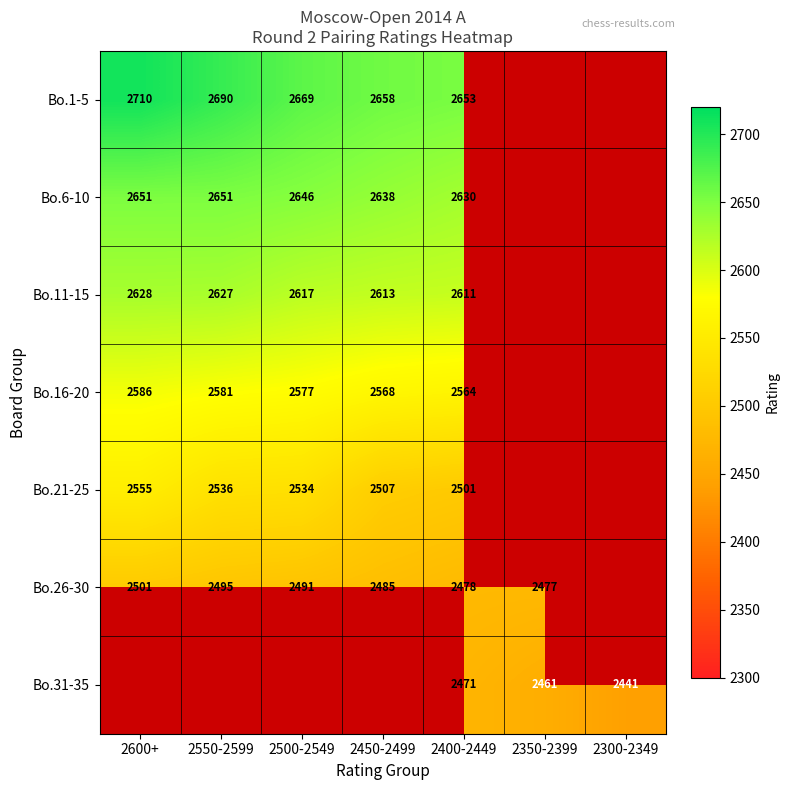

Which has a higher value, 2300-2349 or 2500-2549?

2500-2549